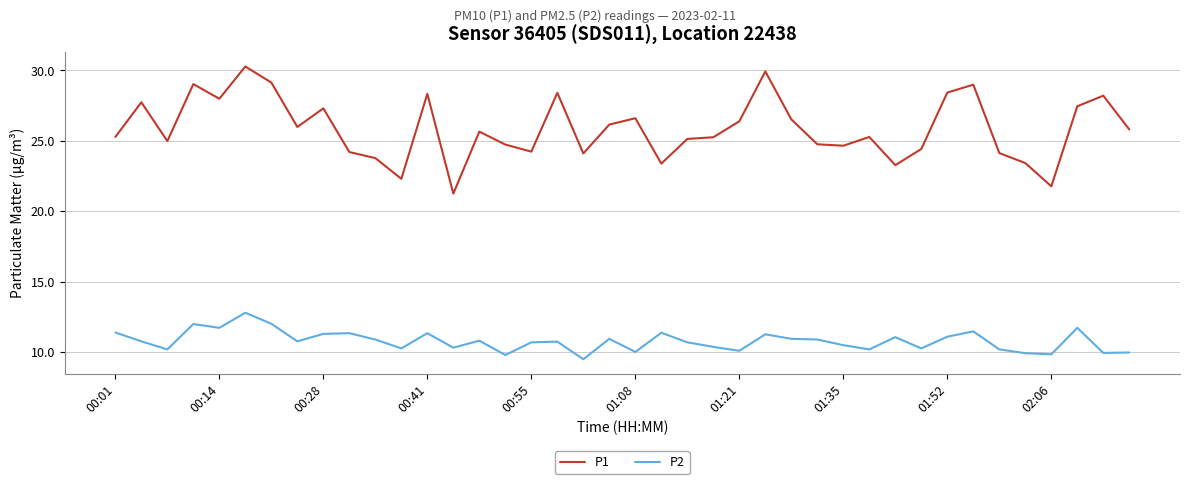

List the series in order of their peak value, highest first.

P1, P2